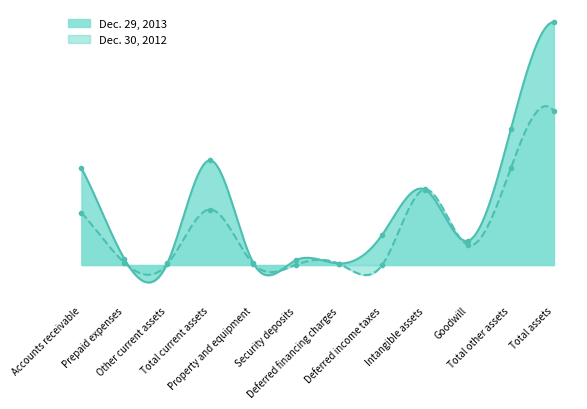

What position from the left is Deferred financing charges?

7